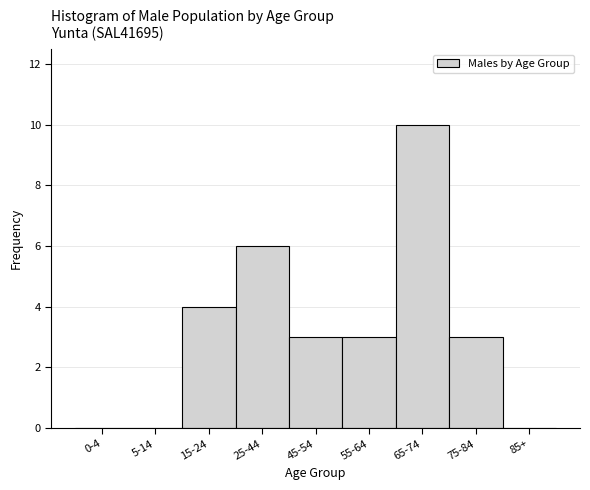

Reading left to right, extract all data points from this chart.

0-4=0	5-14=0	15-24=4	25-44=6	45-54=3	55-64=3	65-74=10	75-84=3	85+=0